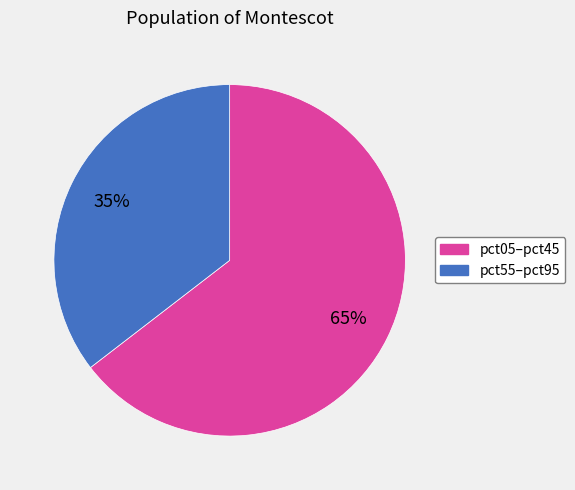

Is there any slice that represents more than half of the pie?

Yes